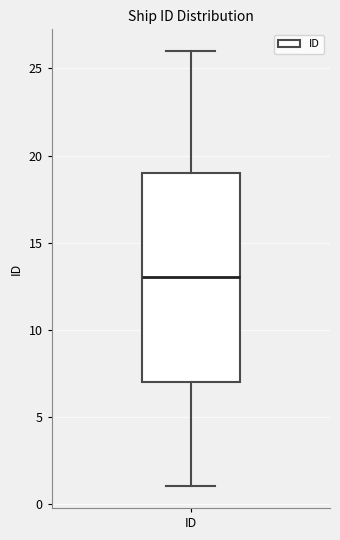

Transcribe this box plot: give where the median line is, the range the box spans, and where the two whiskers end, as read against the y-axis. The values are not printed on the chart, so give them approximately, as read against the axis.

median 13, box 7 to 19, whiskers 1 to 26